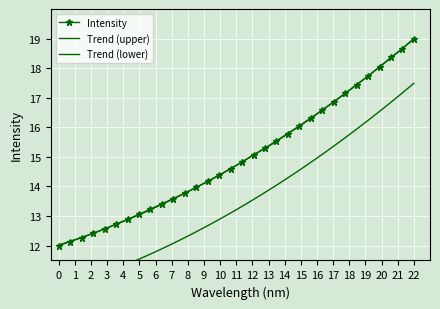

Which category has the highest value in the Intensity series?

22